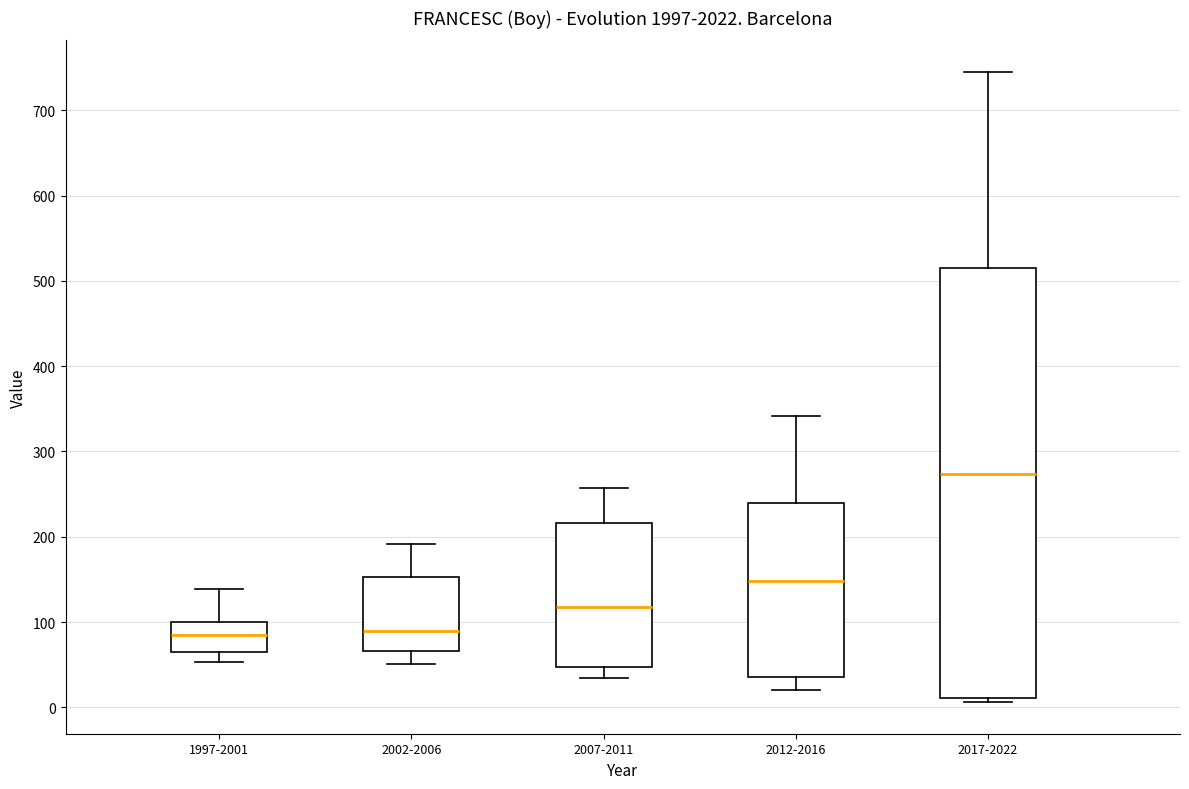

Which box has the highest median line?

2017-2022